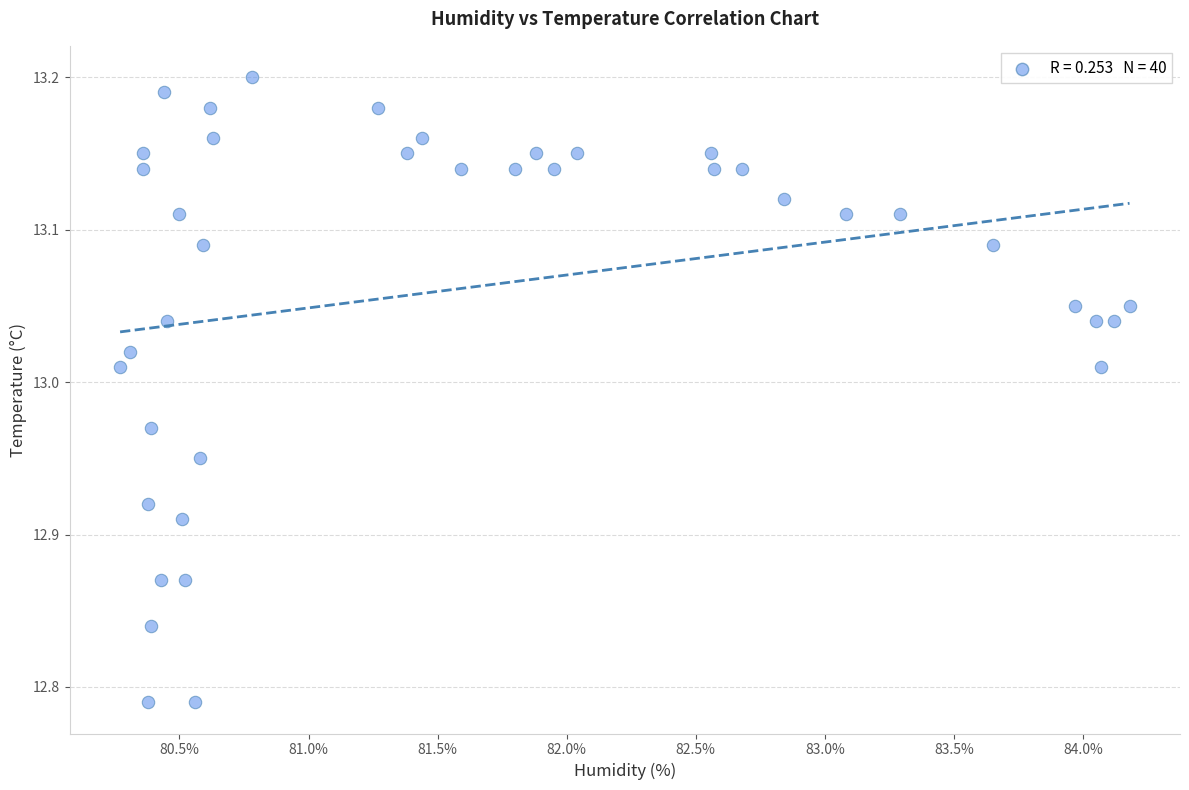

What is the range of X values (max minus min)?

3.9